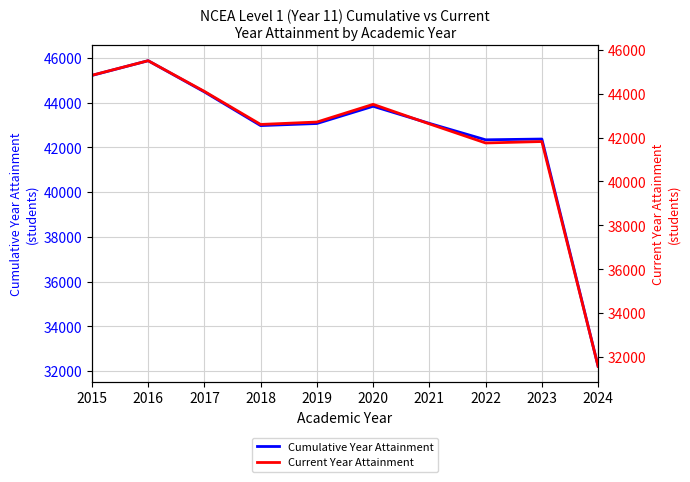

What is the total value across all series at 2023?

84190